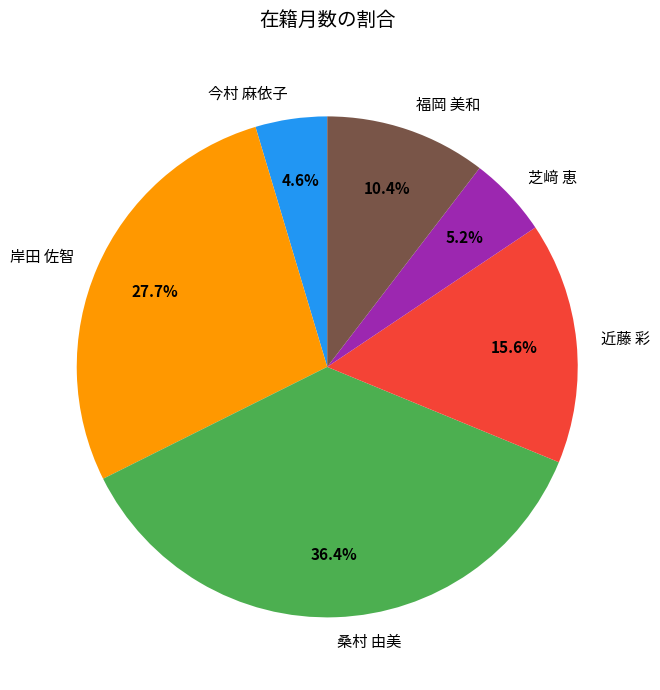

Is 今村 麻依子 the majority of the pie?

No